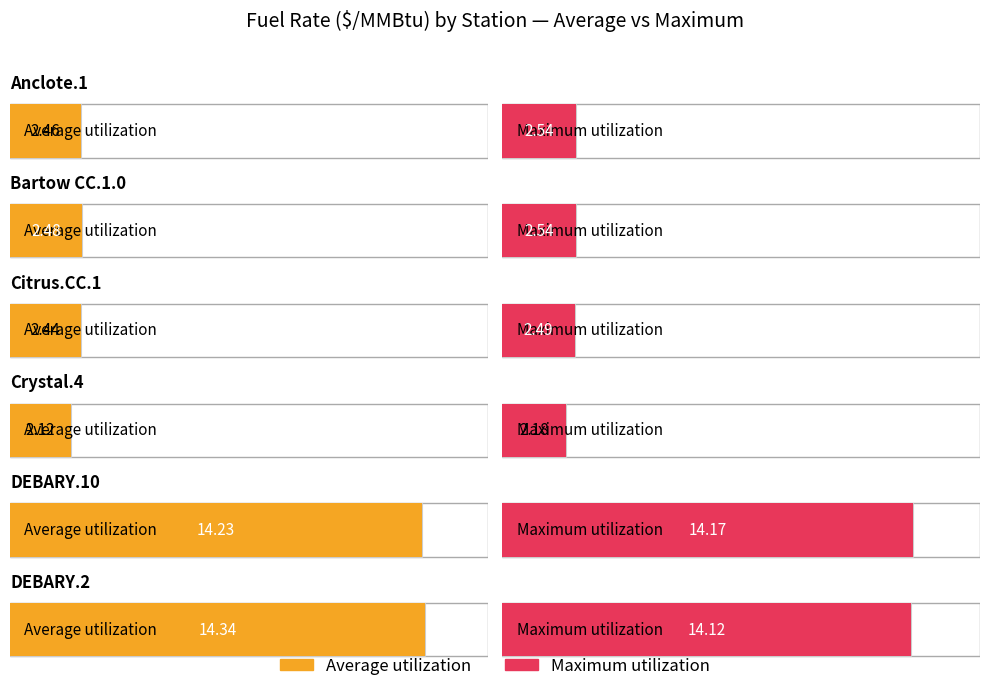

How many data points does each series have?

6